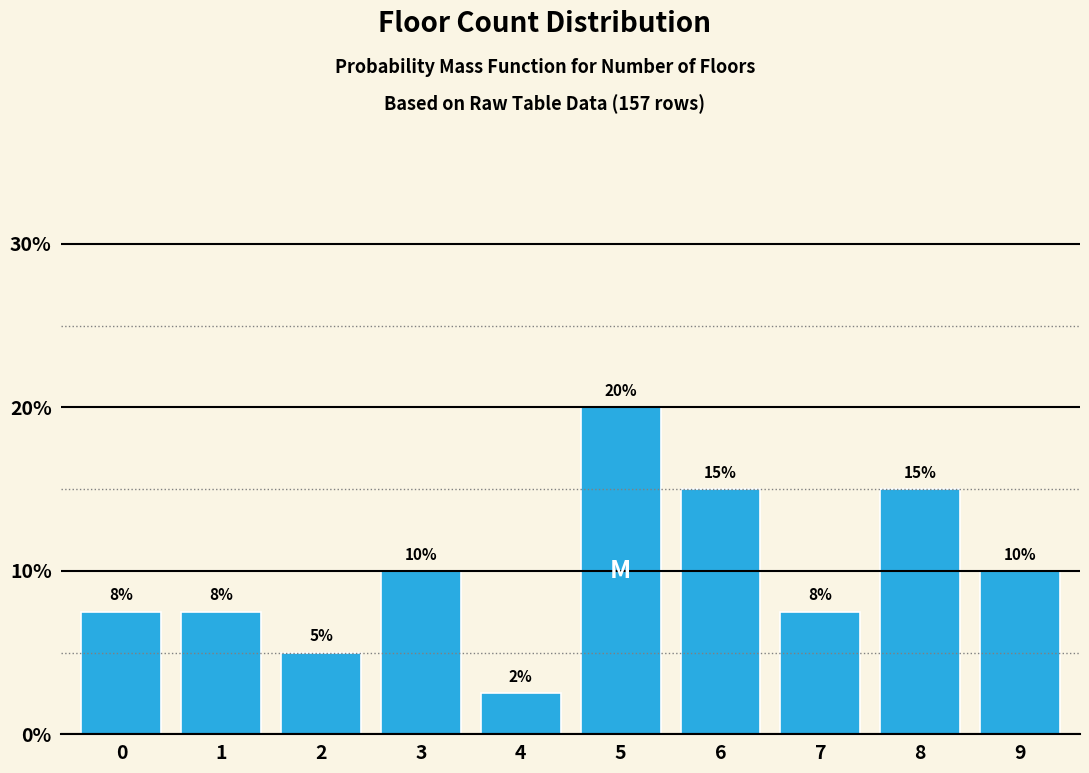

What is the value of the 10th bar from the left?

10.0